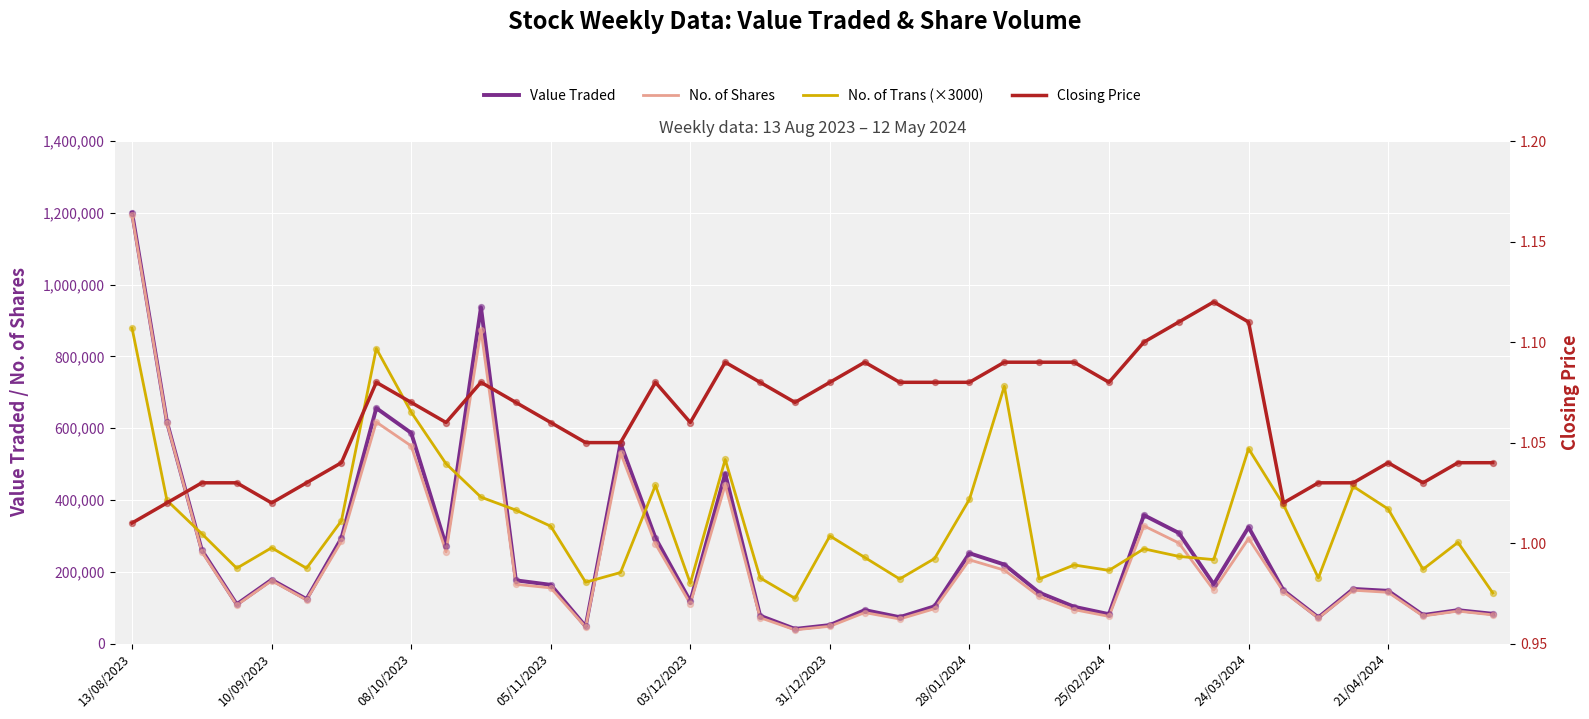

Which series has the largest total across all categories?

No. of Trans (×3000)